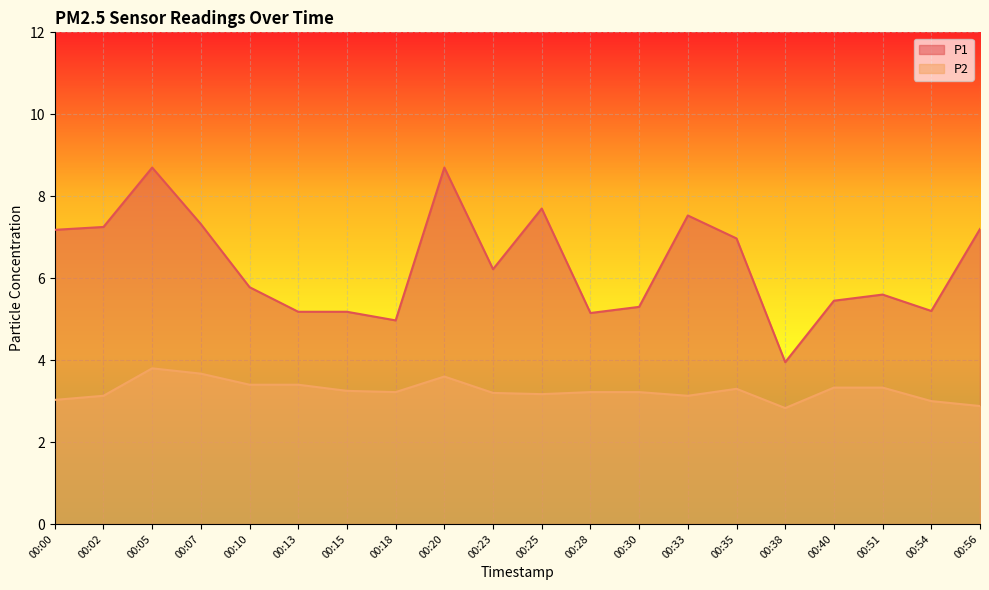

How many distinct data groups are displayed?

2